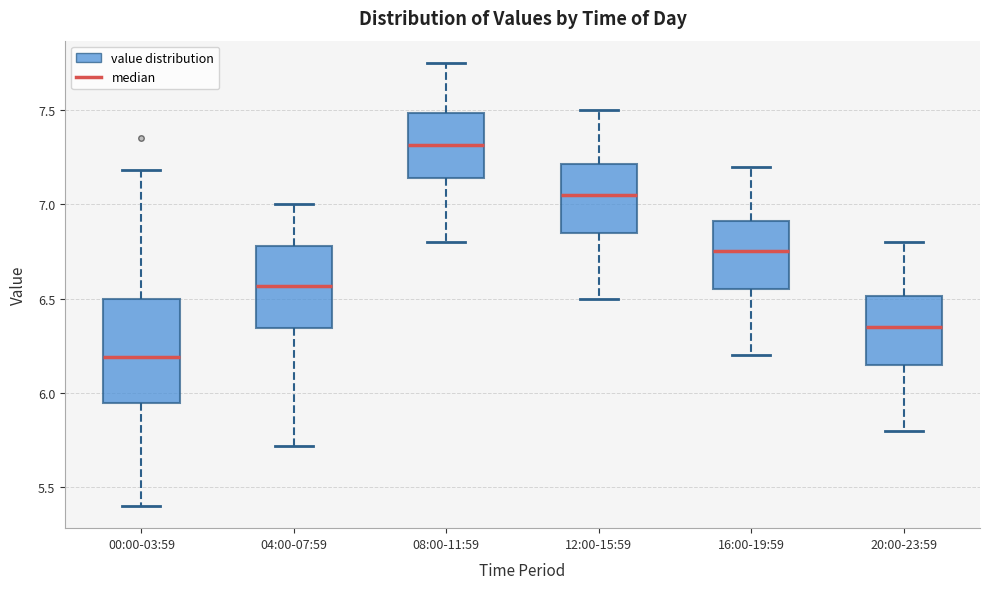

Reading left to right, read every box against the y-axis: the position of its median line, the range the box covers, and the ends of its whiskers. The values are not printed on the chart, so give them approximately, as read against the axis.

00:00-03:59: median 6.20, box 5.95 to 6.50, whiskers 5.40 to 7.20
04:00-07:59: median 6.55, box 6.35 to 6.80, whiskers 5.70 to 7.00
08:00-11:59: median 7.30, box 7.15 to 7.50, whiskers 6.80 to 7.75
12:00-15:59: median 7.05, box 6.85 to 7.20, whiskers 6.50 to 7.50
16:00-19:59: median 6.75, box 6.55 to 6.90, whiskers 6.20 to 7.20
20:00-23:59: median 6.35, box 6.15 to 6.50, whiskers 5.80 to 6.80